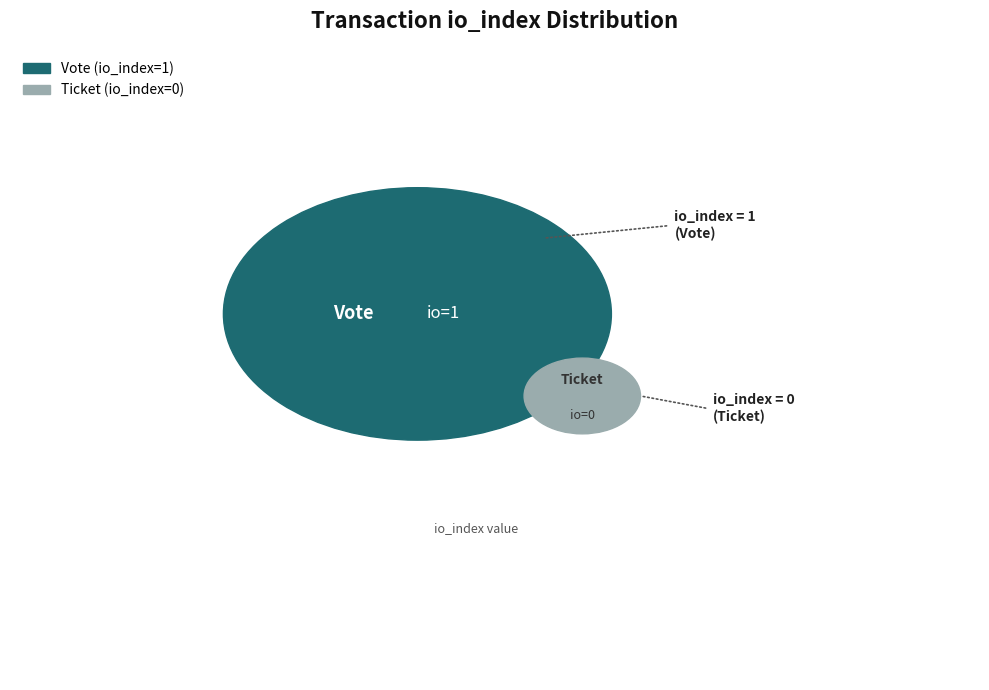

To the nearest percent, what is the average slice percentage?

50%